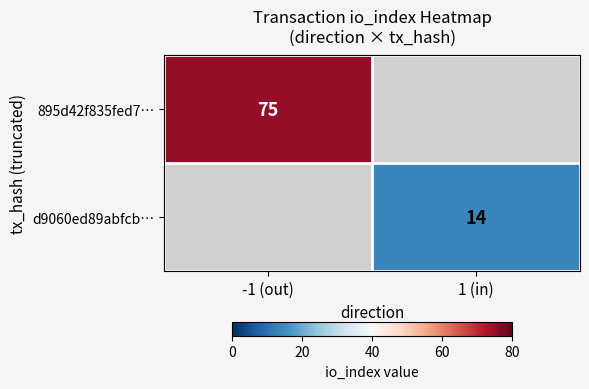

Is it true that d9060ed89abfcb… equals 14 at 1 (in)?

True